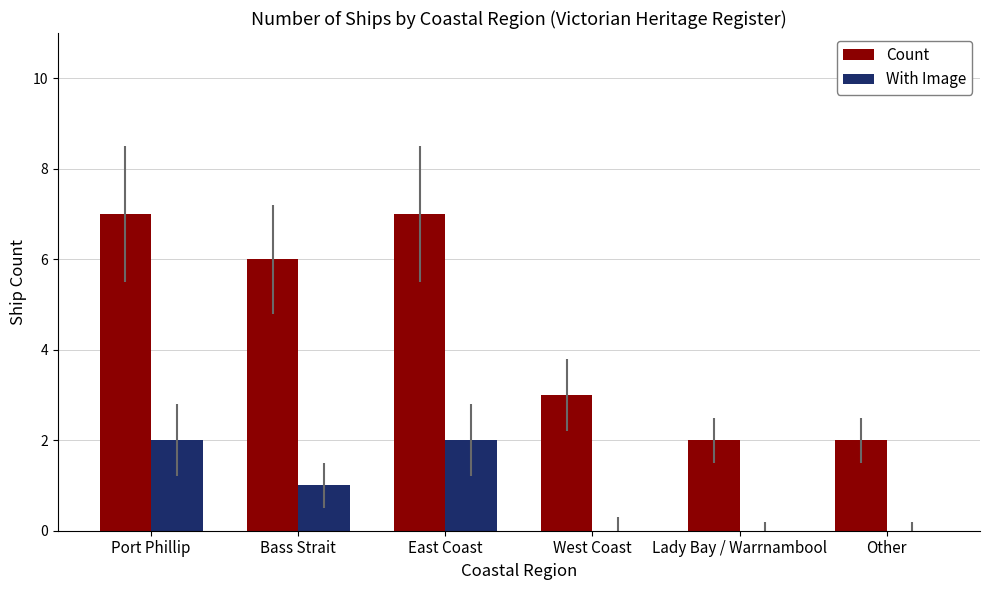

What is the greatest value displayed?

7